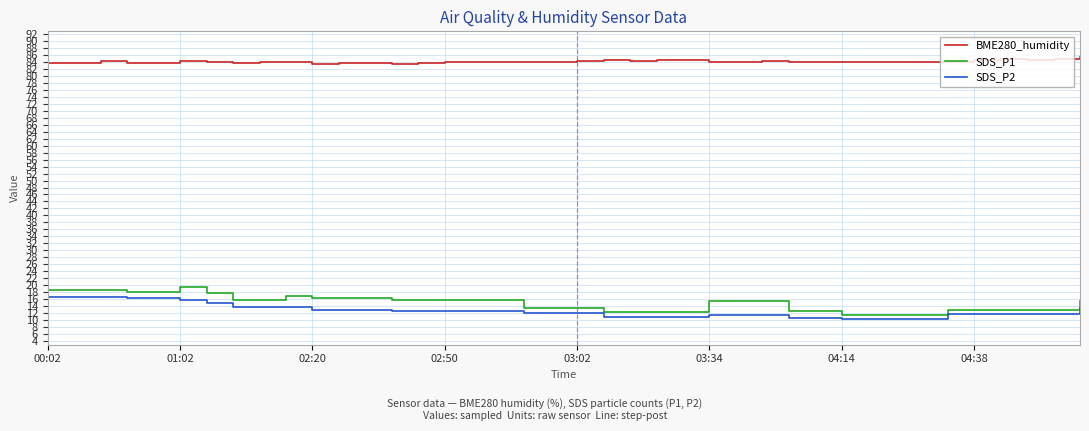

True or false: SDS_P1 and SDS_P2 intersect in this chart.

False